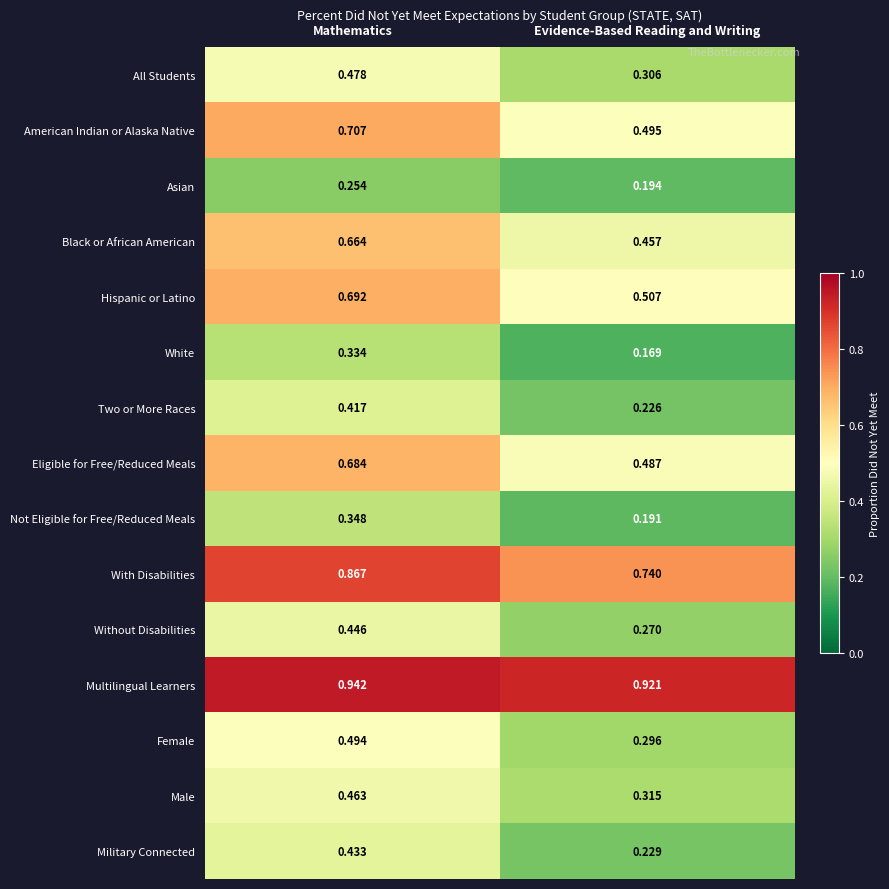

At which label does White reach its peak?

Mathematics